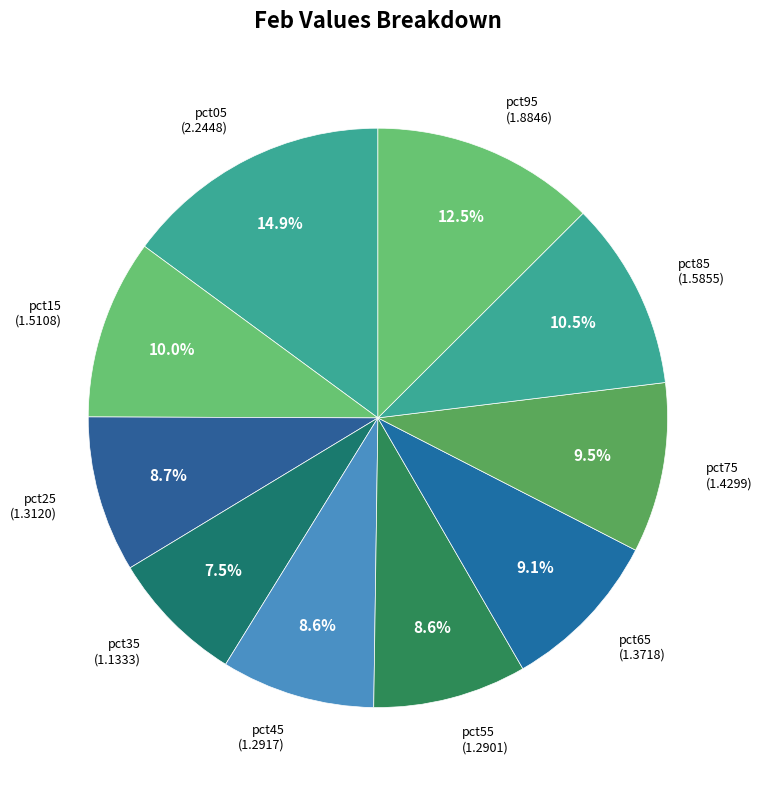

To the nearest percent, what is the combined percentage of pct55 and pct25?

17%